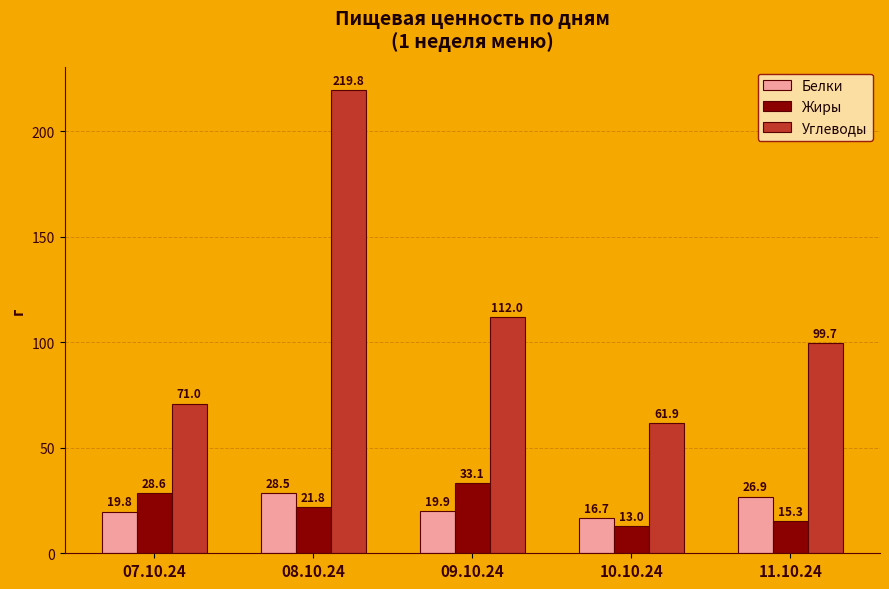

What is the smallest value displayed?

13.0